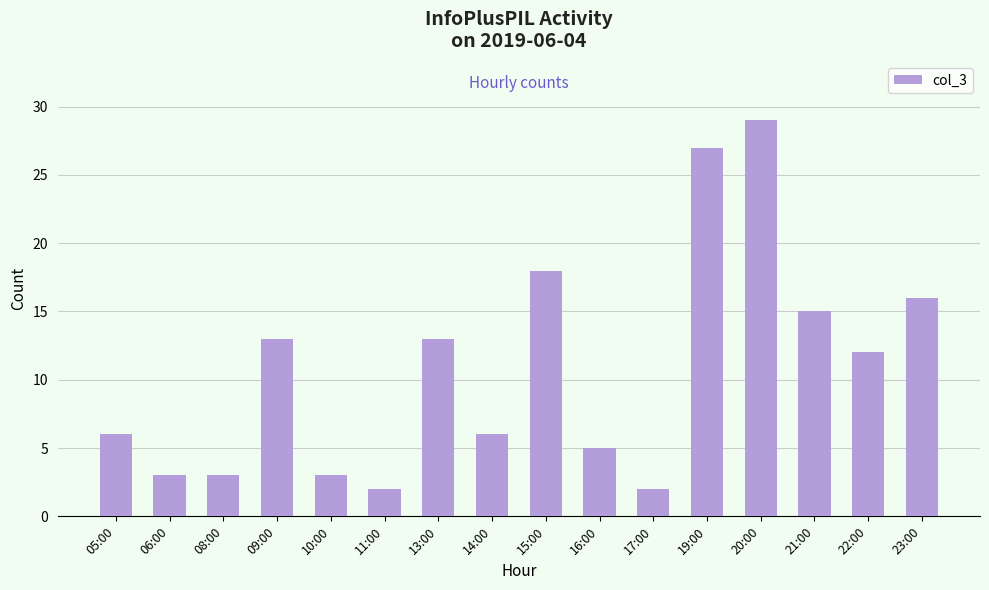

Between 09:00 and 22:00, which is larger?

09:00